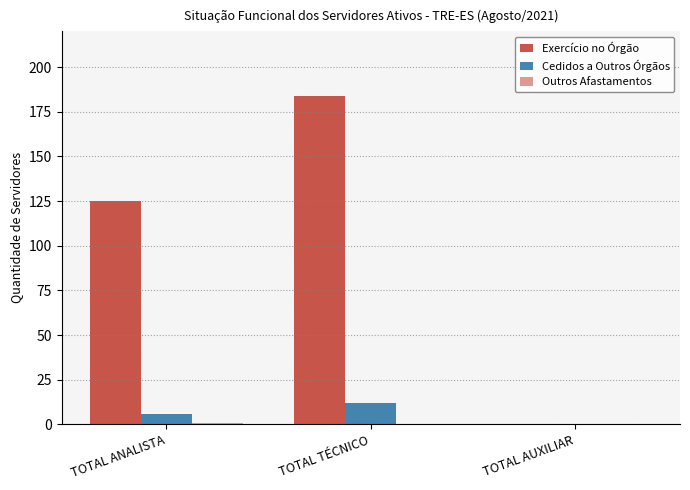

Which series has the widest spread of values?

Exercício no Órgão